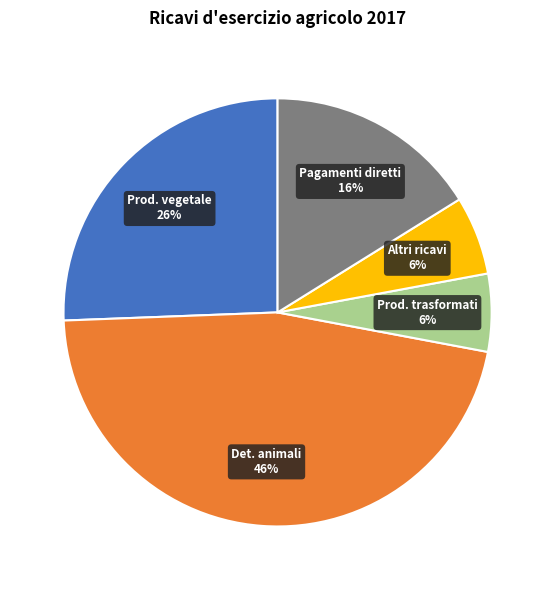

Is there any slice that represents more than half of the pie?

No